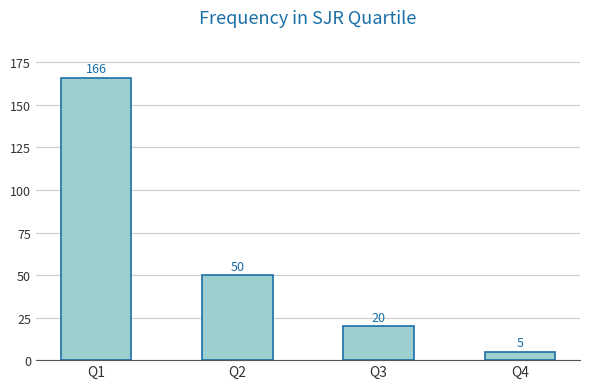

What is the difference between the second highest and minimum values?

45